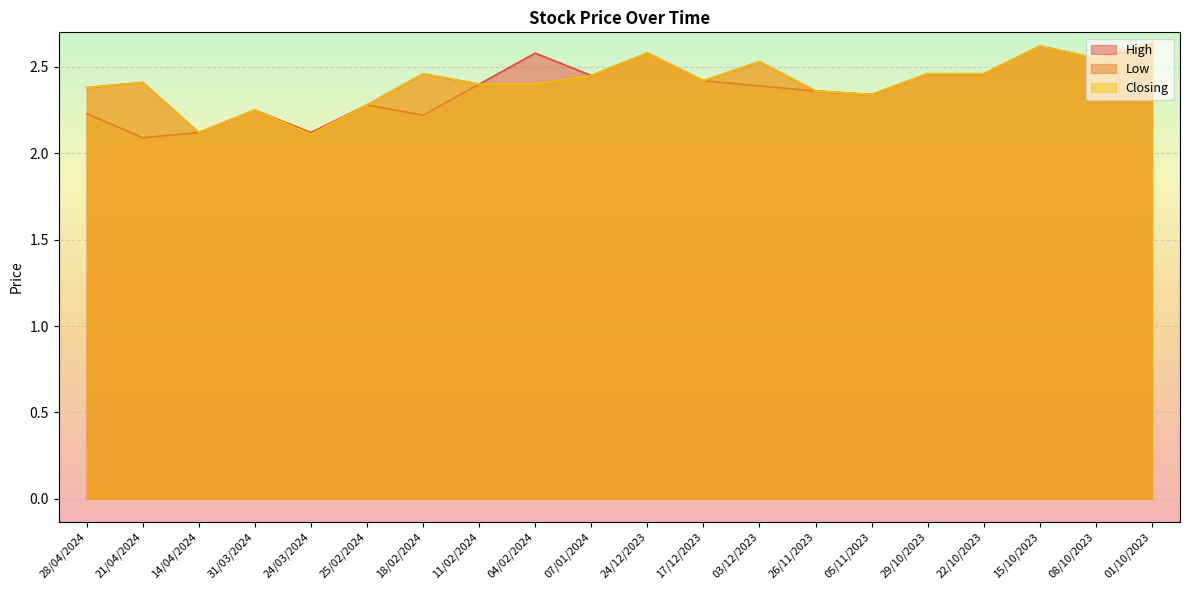

What position from the left is 21/04/2024?

2